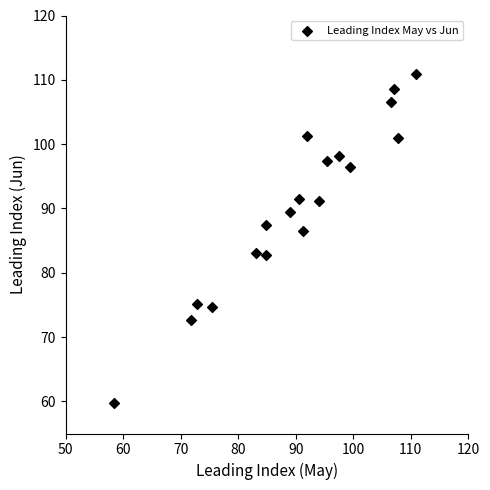

What is the range of X values (max minus min)?

52.5